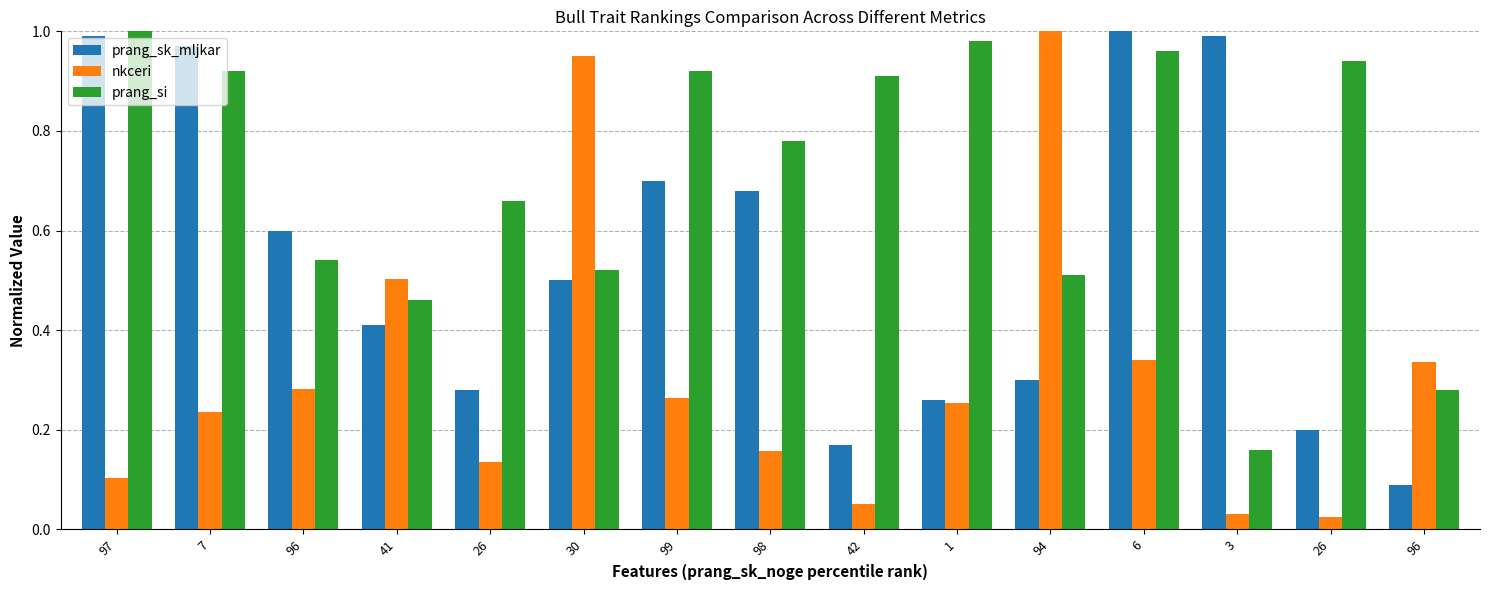

Which series has the largest total across all categories?

prang_si